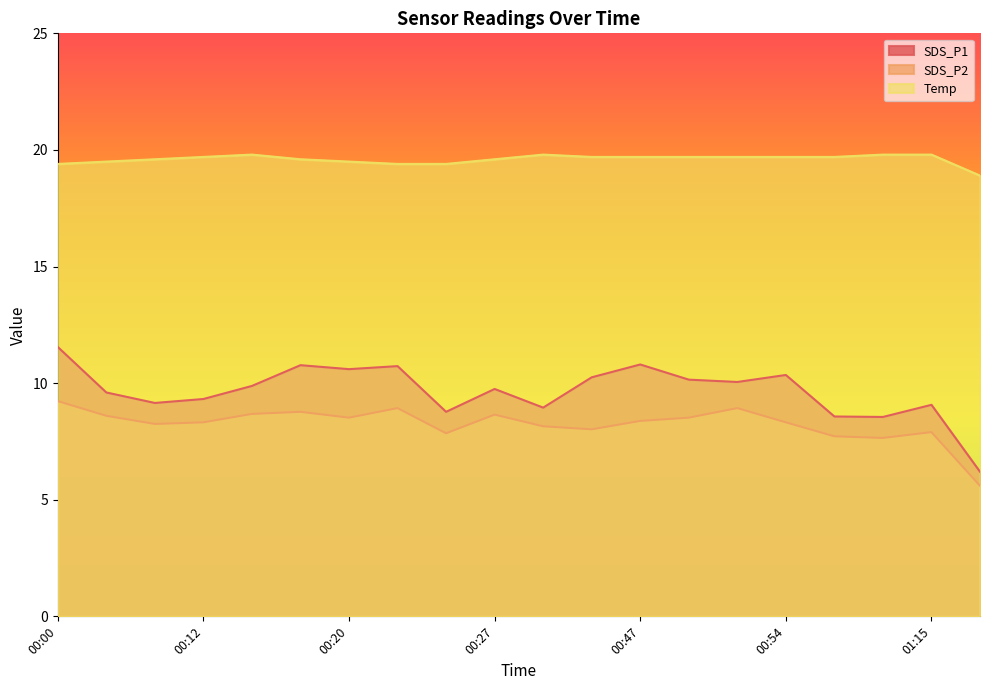

At how many categories does at least one series exceed 9?

20